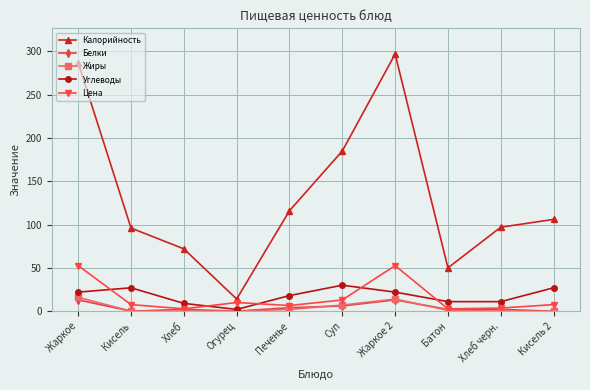

Is the value of Белки at Огурец greater than the value of Калорийность at Суп?

No